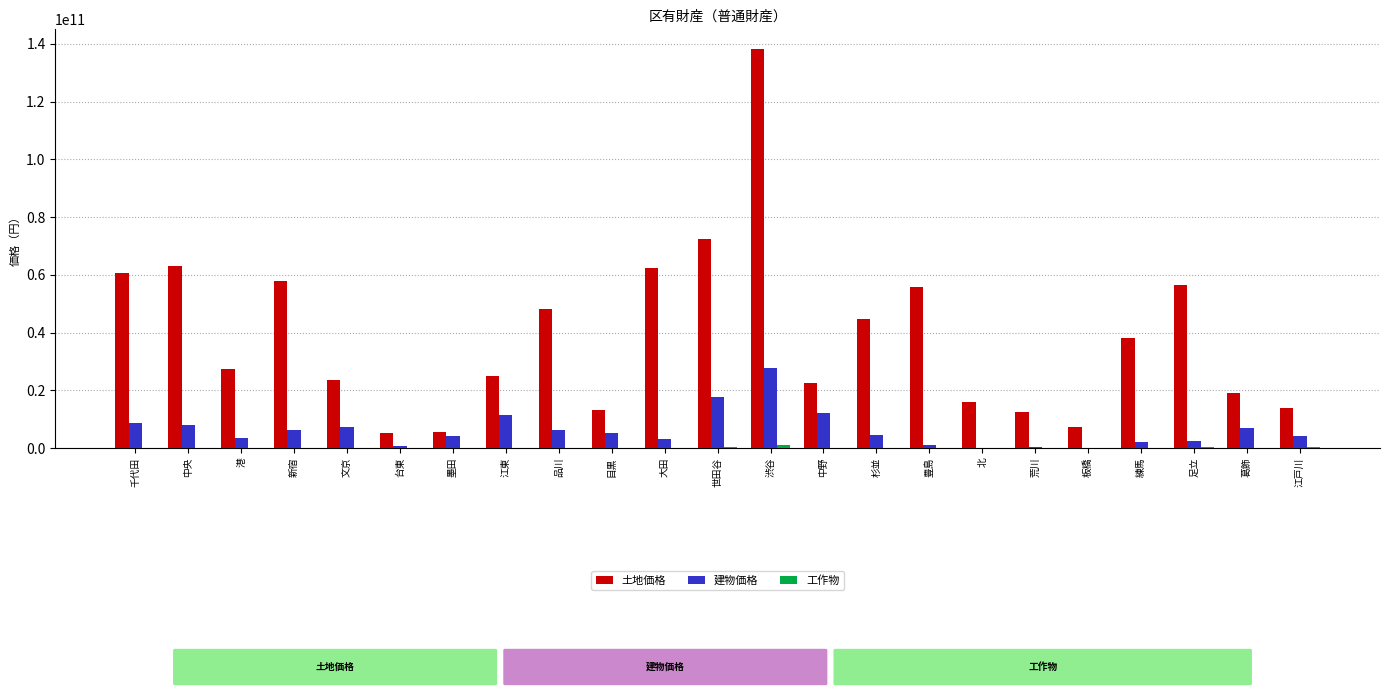

Which series changed the most between 板橋 and 葛飾?

土地価格